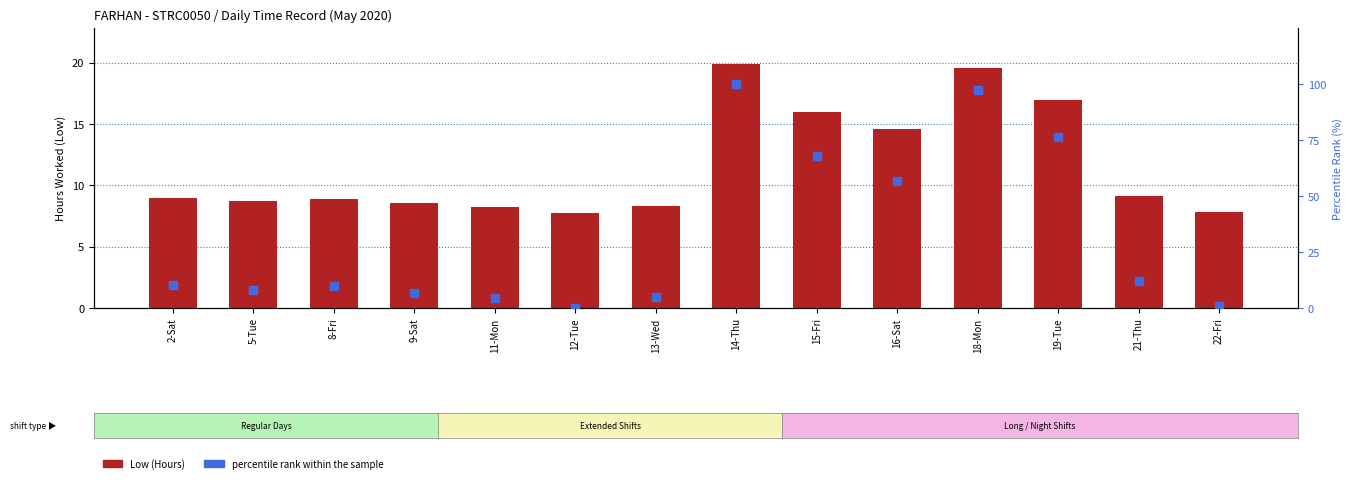

Which series has the widest spread of Y values?

percentile rank within the sample